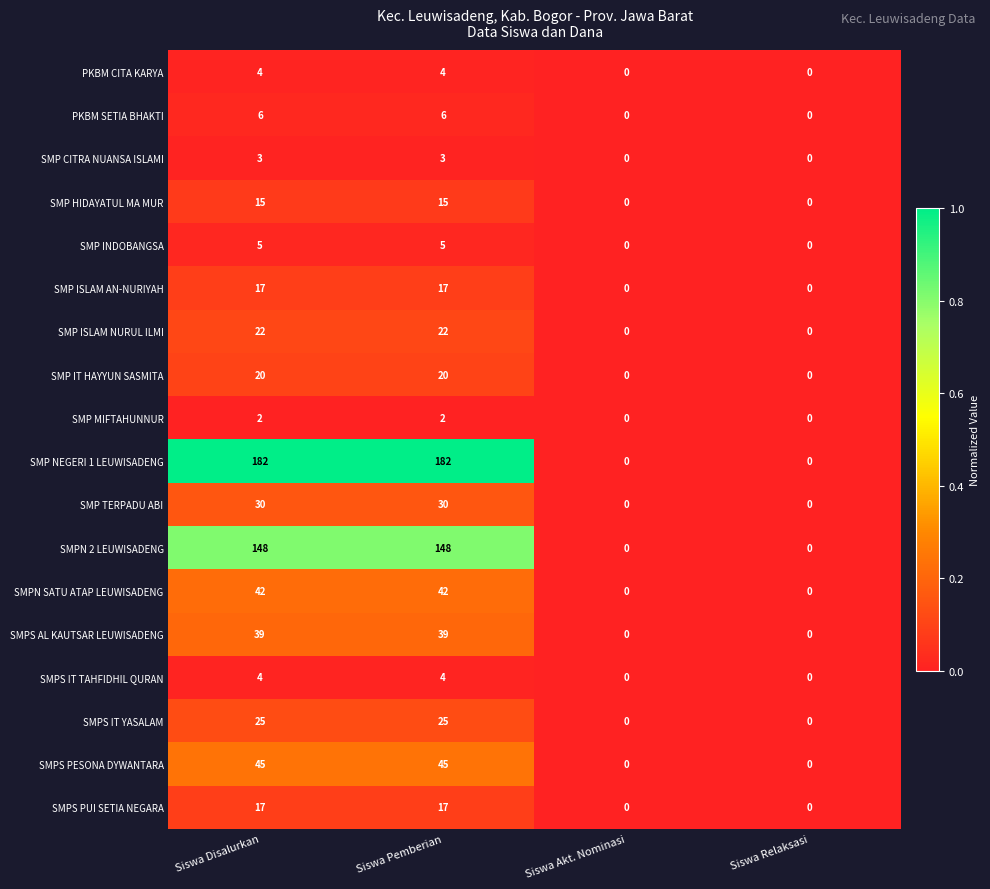

What is the highest value of the SMPS IT TAHFIDHIL QURAN series?

4